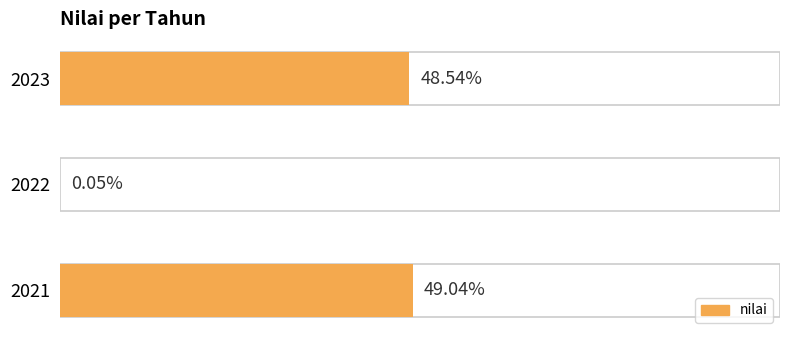

How many data points does each series have?

3